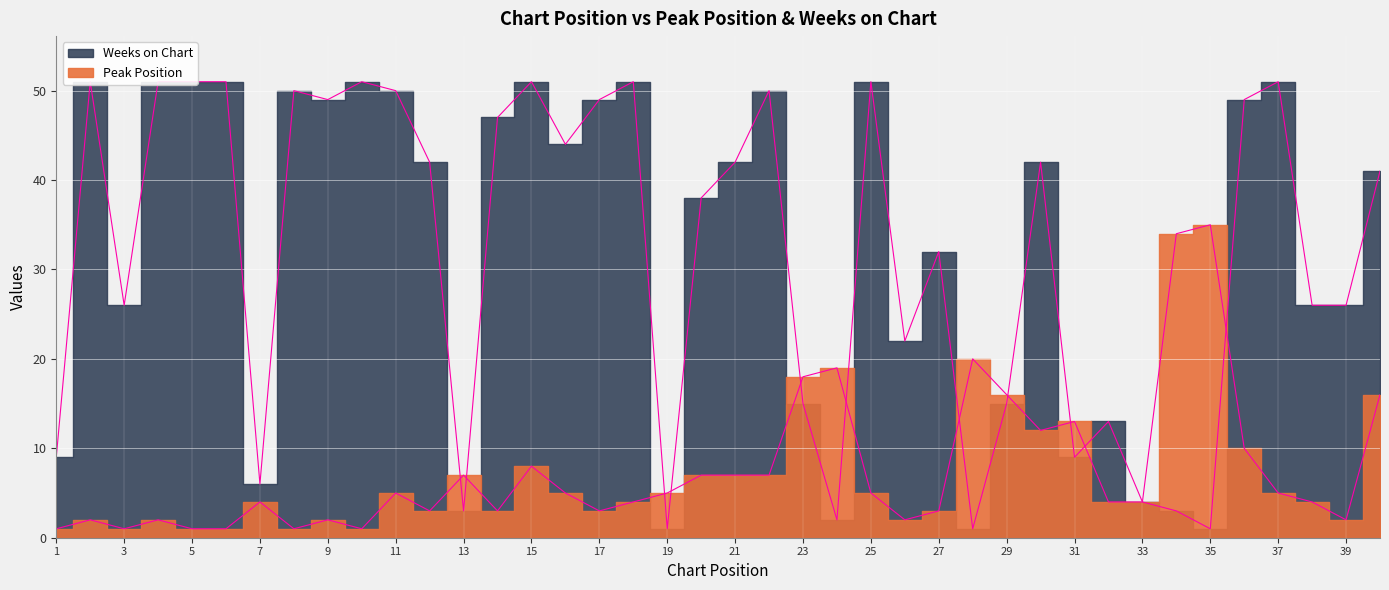

Which category has the lowest value in the Peak Position series?

1